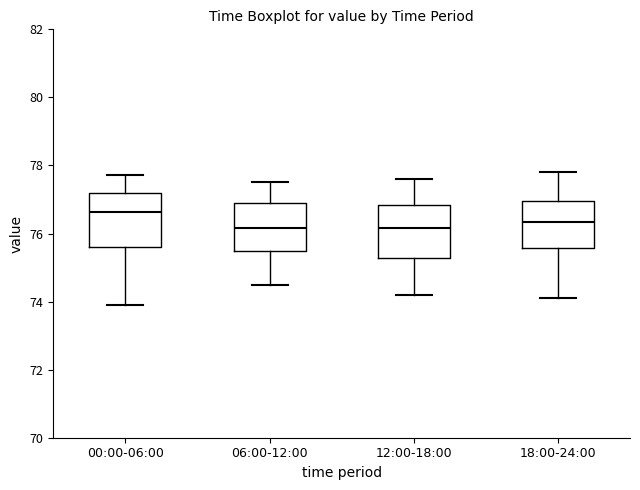

Reading left to right, read every box against the y-axis: the position of its median line, the range the box covers, and the ends of its whiskers. The values are not printed on the chart, so give them approximately, as read against the axis.

00:00-06:00: median 76.6, box 75.6 to 77.2, whiskers 74.0 to 77.8
06:00-12:00: median 76.2, box 75.4 to 77.0, whiskers 74.6 to 77.6
12:00-18:00: median 76.2, box 75.2 to 76.8, whiskers 74.2 to 77.6
18:00-24:00: median 76.4, box 75.6 to 77.0, whiskers 74.2 to 77.8